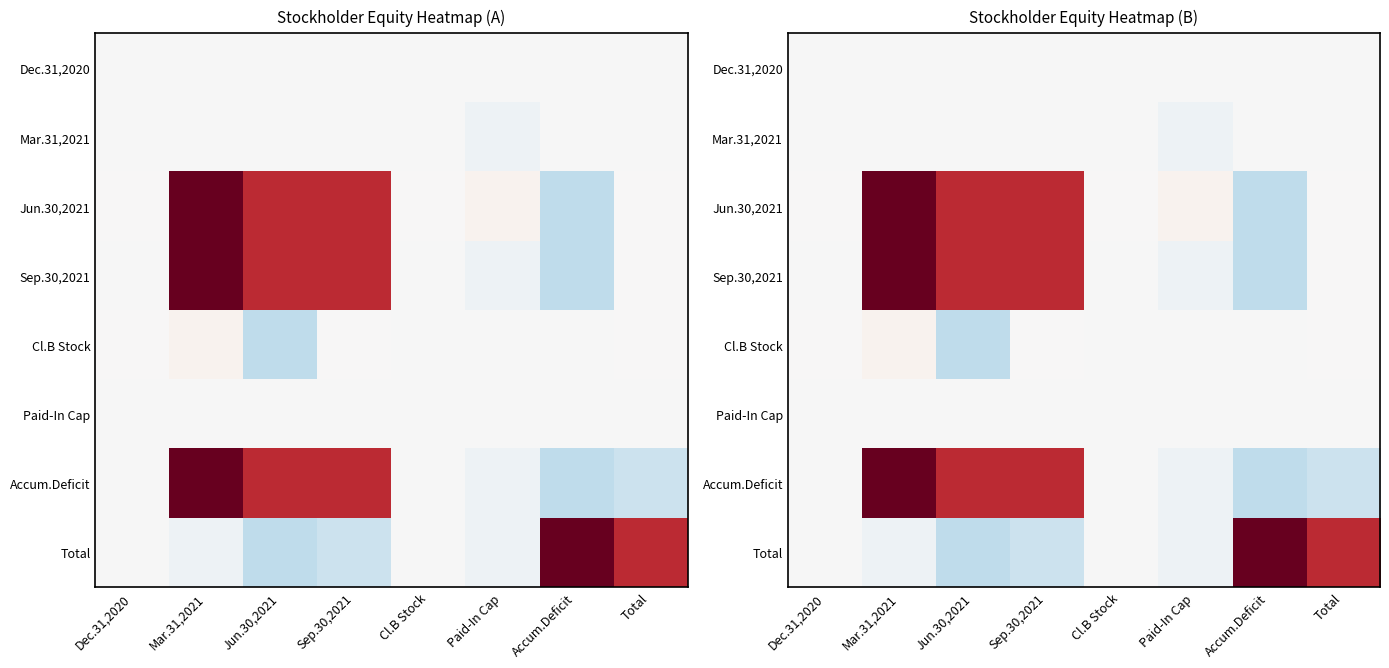

Which has a higher value, Total or Jun.30,2021?

Total